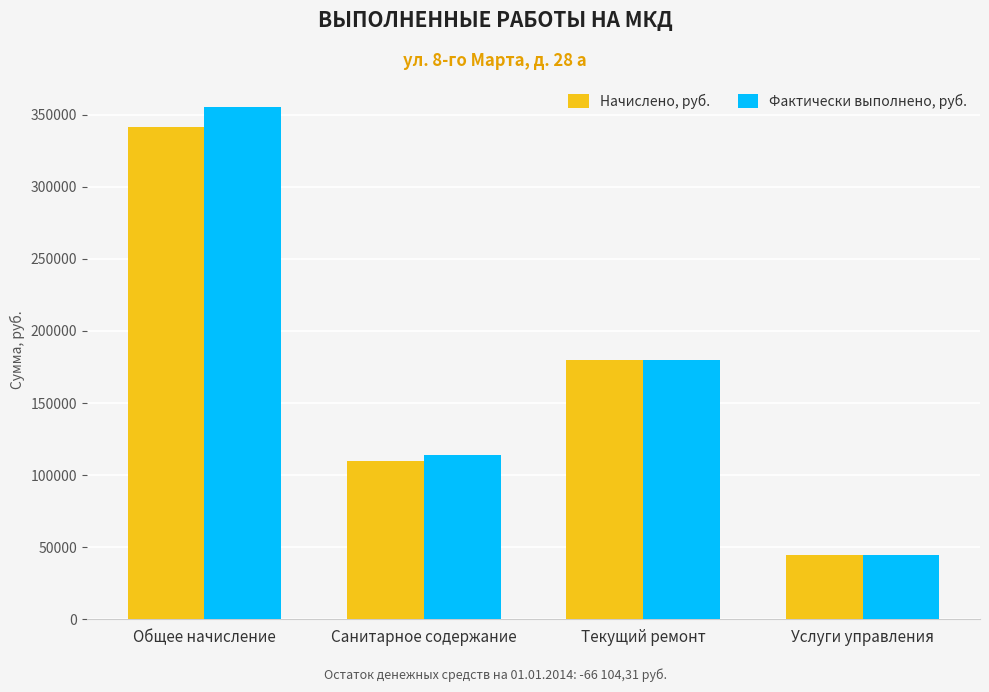

What is the sum of all Начислено, руб. values?

674916.2